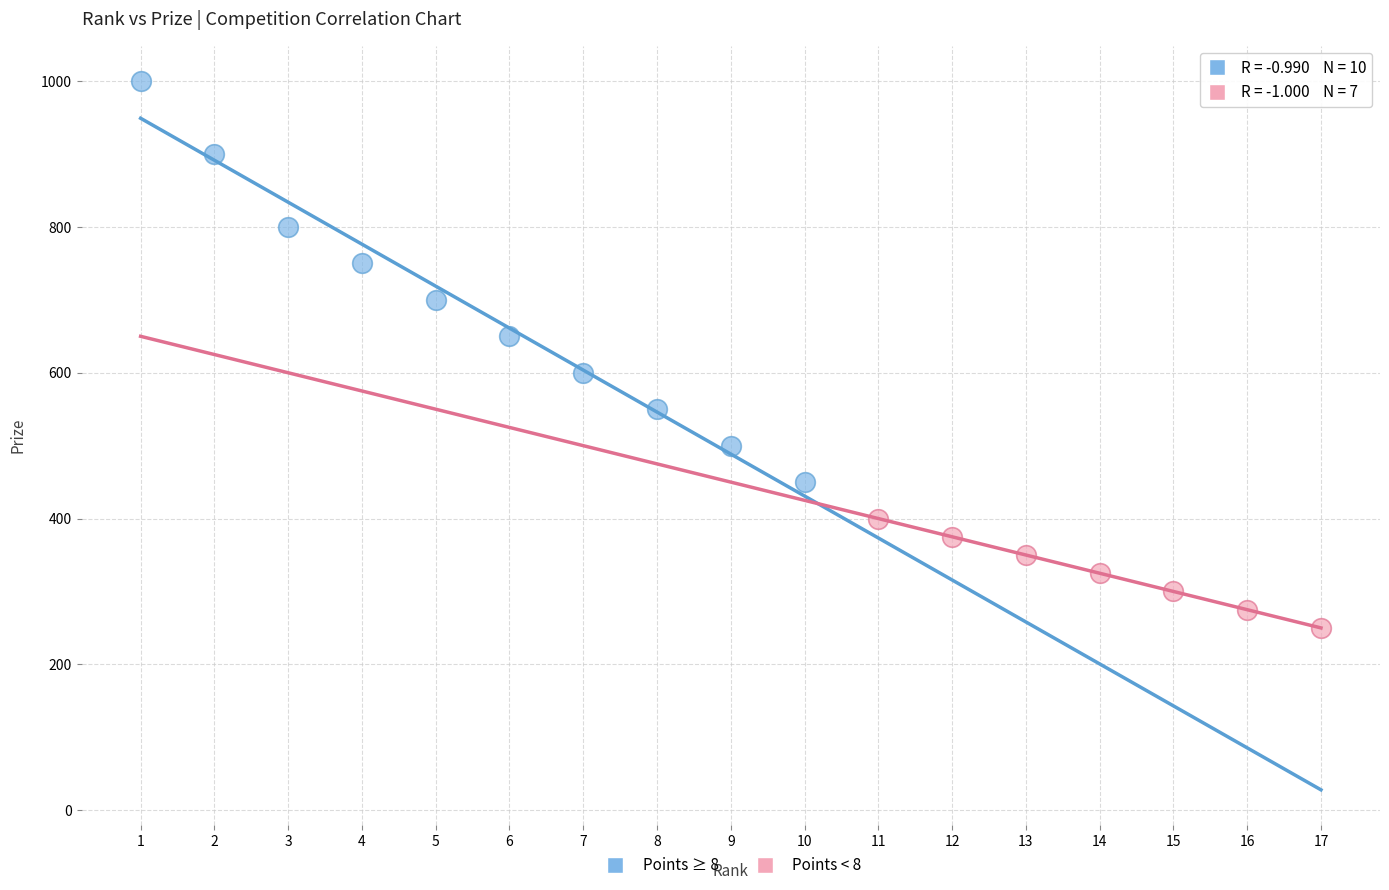

Which series reaches the maximum Y coordinate?

Points ≥ 8